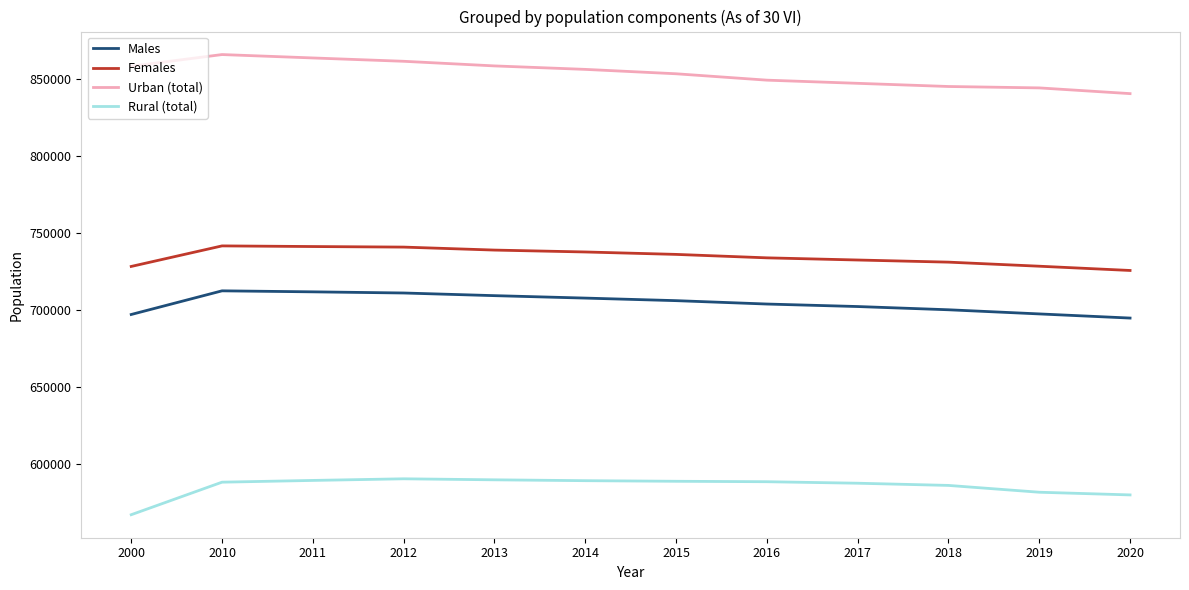

How many lines are shown in the chart?

4